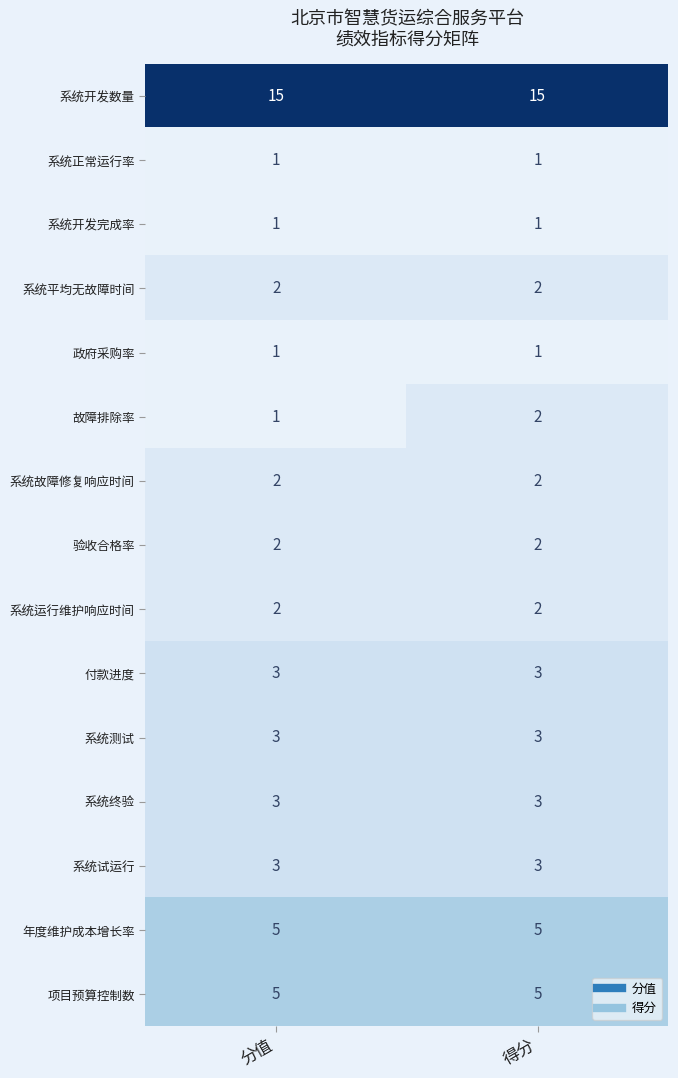

The 系统运行维护响应时间 series shows 2 at 分值. True or false?

True